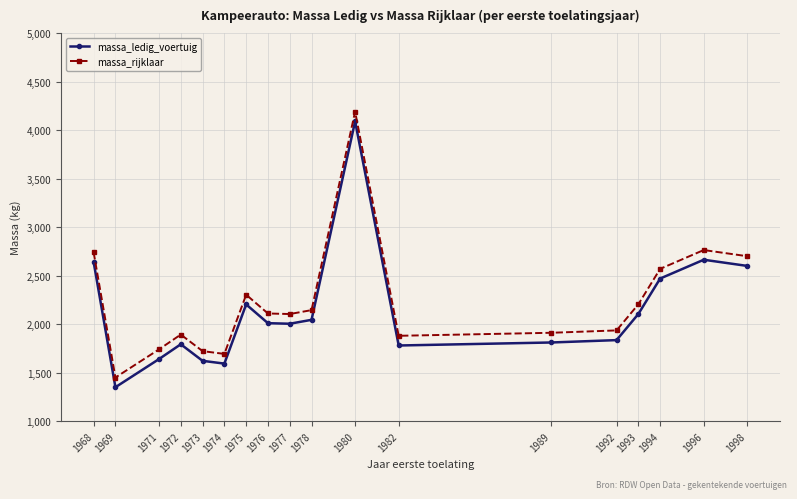

How many values in the massa_rijklaar series are below 2110?

9